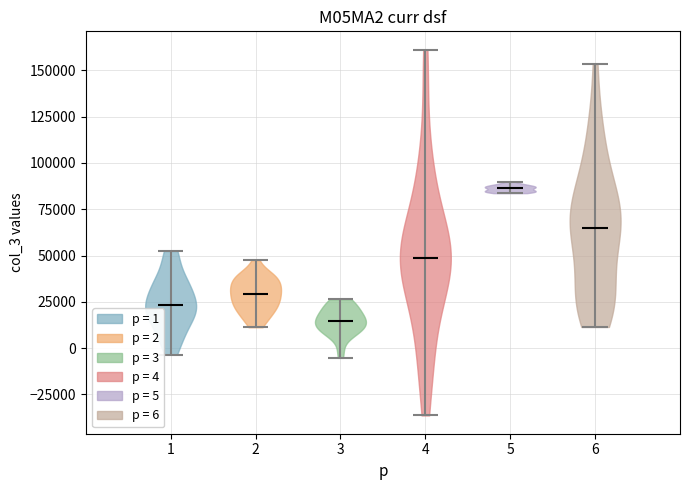

Reading left to right, read every violin against the y-axis: where its median line is, and the lowest and highest points it reaches. The values are not printed on the chart, so give them approximately, as read against the axis.

1: median line 25000, lowest point -5000, highest point 50000
2: median line 30000, lowest point 10000, highest point 50000
3: median line 15000, lowest point -5000, highest point 25000
4: median line 50000, lowest point -35000, highest point 160000
5: median line 85000, lowest point 85000, highest point 90000
6: median line 65000, lowest point 10000, highest point 155000